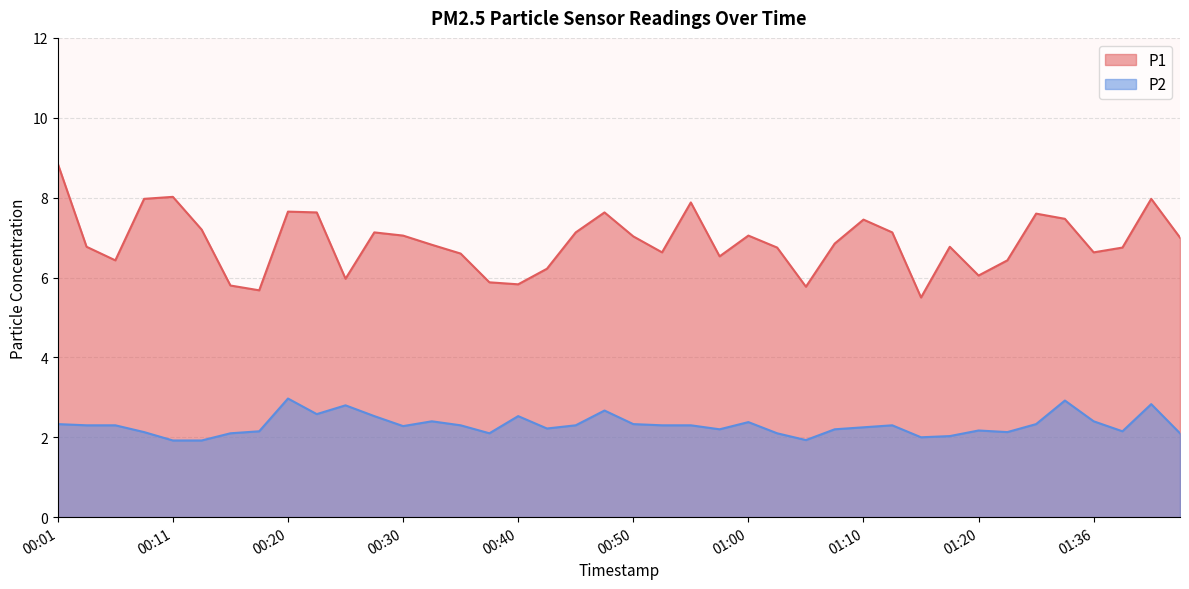

What is the difference between the maximum and minimum values in the P1 series?

3.3